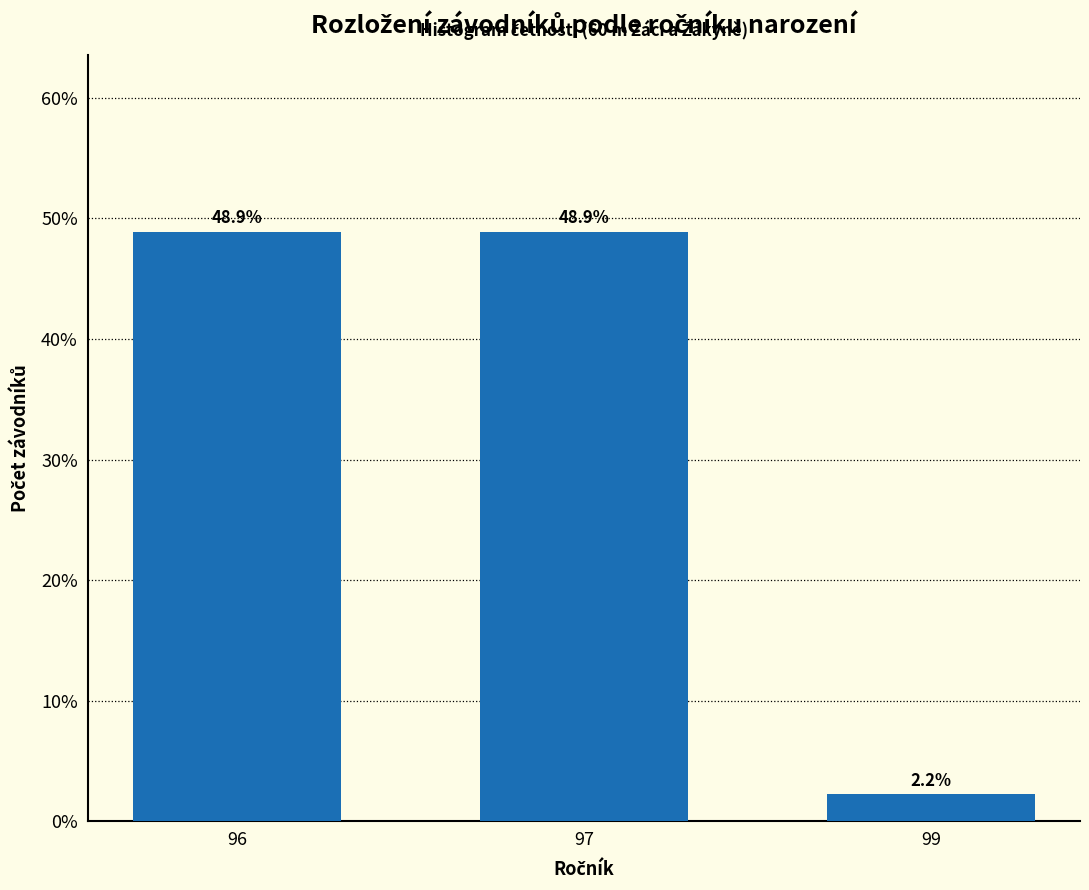

Reading right to left, list all the values displayed in this chart.

2.2	48.9	48.9